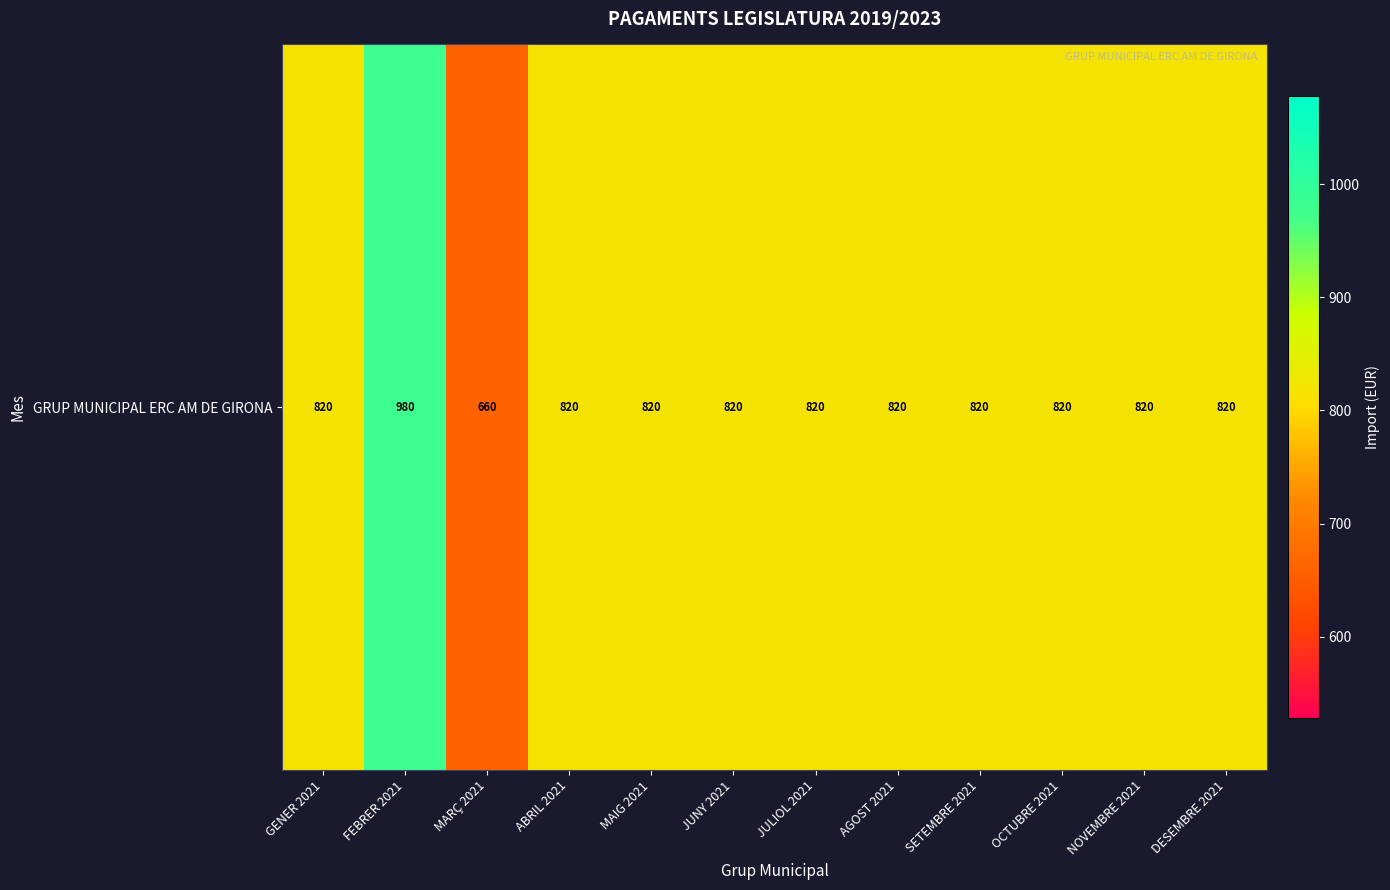

The chart shows a value of 820 at GENER 2021. True or false?

True